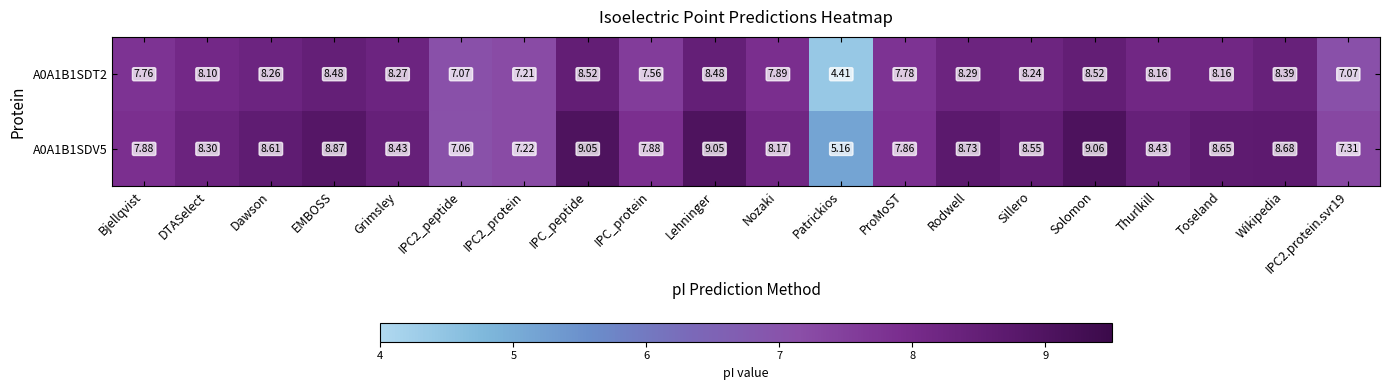

Where does the A0A1B1SDT2 series first go above 8?

DTASelect